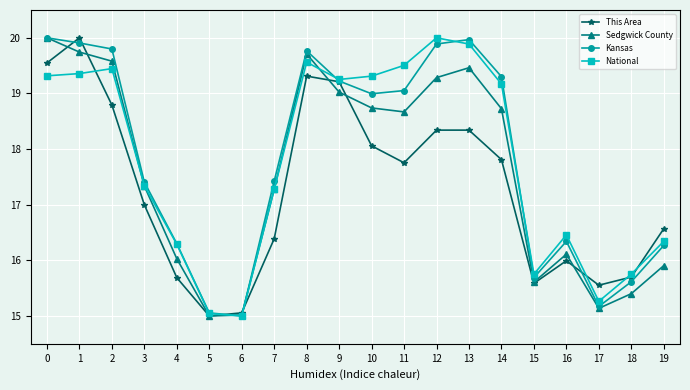

Is it true that Kansas equals 16.3 at 4?

True